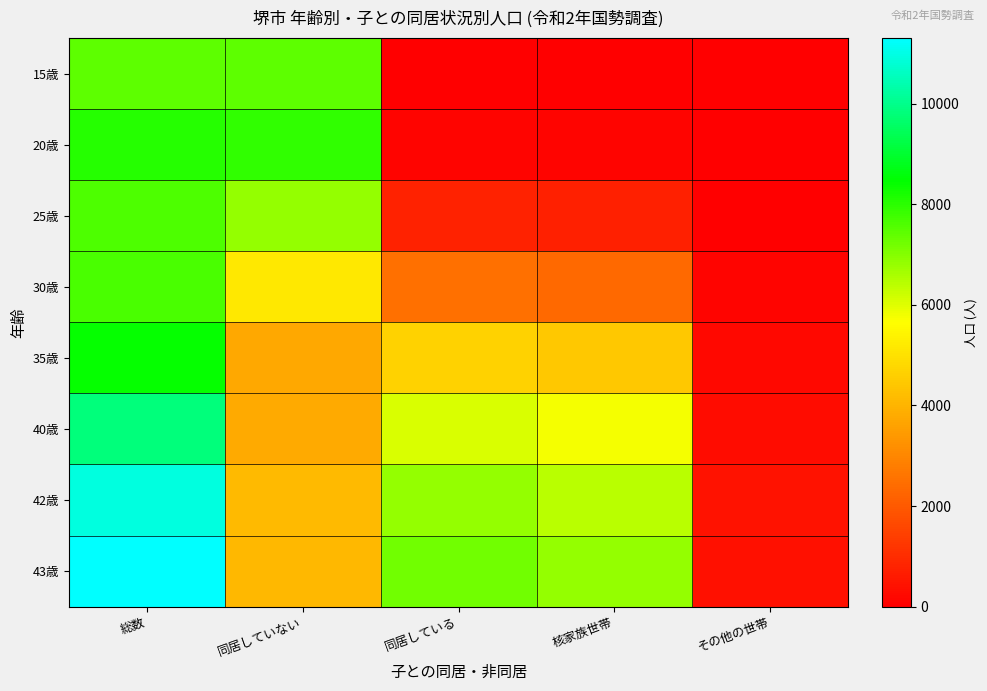

Reading left to right, extract all data points from this chart.

15歳: 総数=7453	同居していない=7452	同居している=0	核家族世帯=0	その他の世帯=0
20歳: 総数=8046	同居していない=7925	同居している=119	核家族世帯=99	その他の世帯=20
25歳: 総数=7604	同居していない=6821	同居している=776	核家族世帯=733	その他の世帯=43
30歳: 総数=7661	同居していない=5162	同居している=2492	核家族世帯=2374	その他の世帯=118
35歳: 総数=8406	同居していない=3753	同居している=4650	核家族世帯=4443	その他の世帯=207
40歳: 総数=9823	同居していない=3762	同居している=6058	核家族世帯=5750	その他の世帯=308
42歳: 総数=10942	同居していない=4122	同居している=6815	核家族世帯=6405	その他の世帯=410
43歳: 総数=11306	同居していない=4098	同居している=7206	核家族世帯=6827	その他の世帯=379